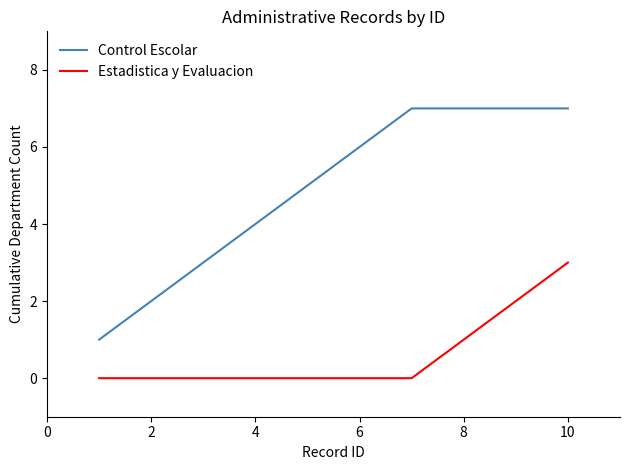

List the series in order of their overall mean, highest first.

Control Escolar, Estadistica y Evaluacion